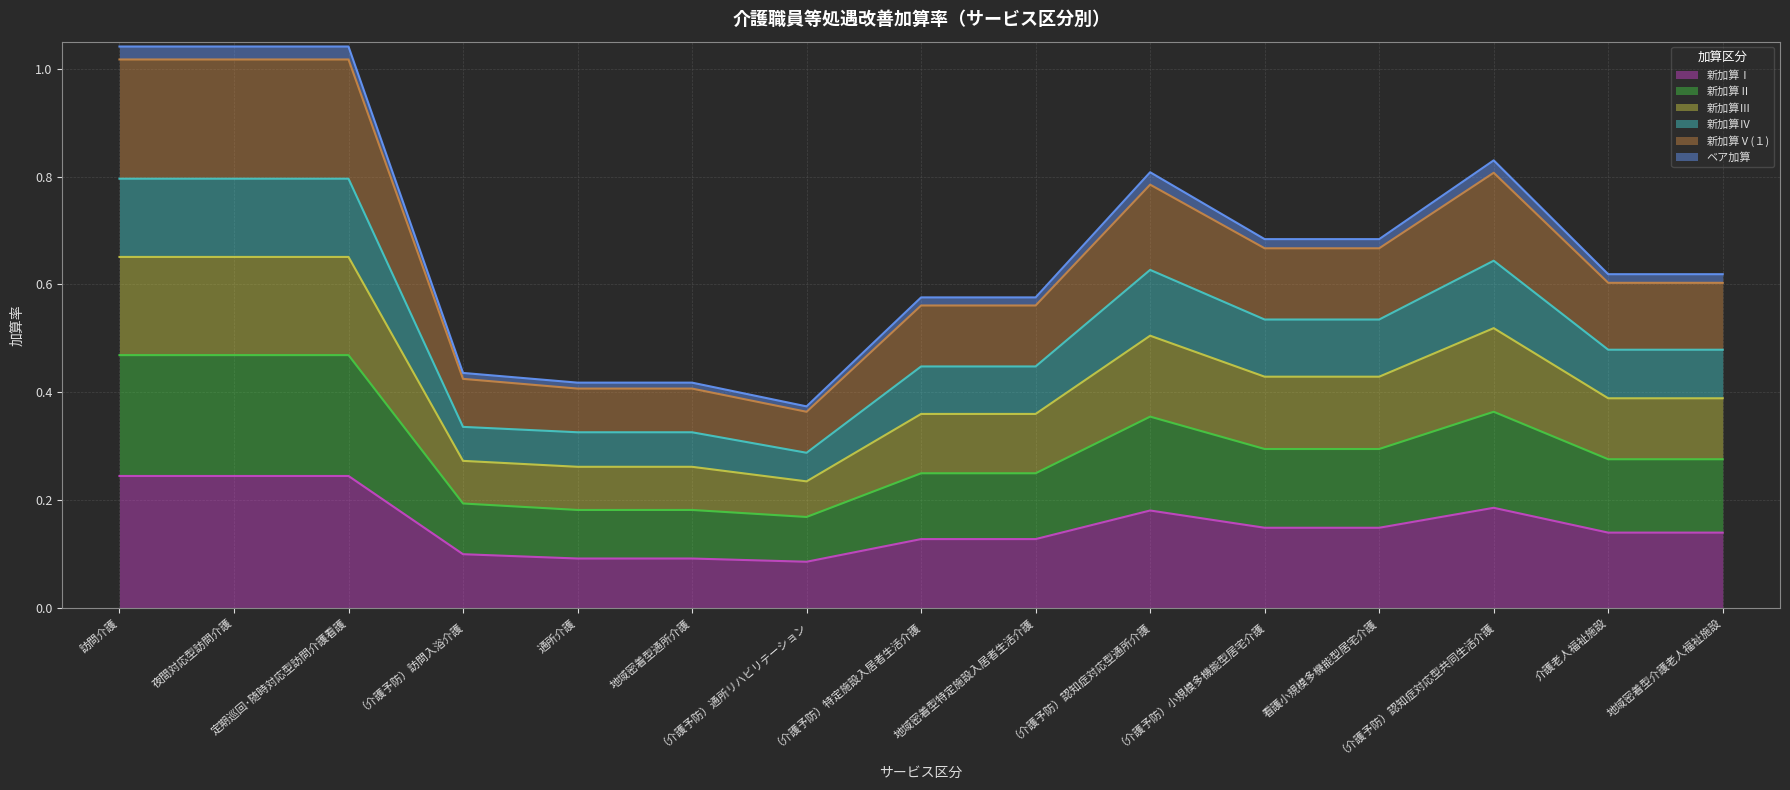

Where is the first local maximum for 新加算Ⅳ?

（介護予防）認知症対応型通所介護